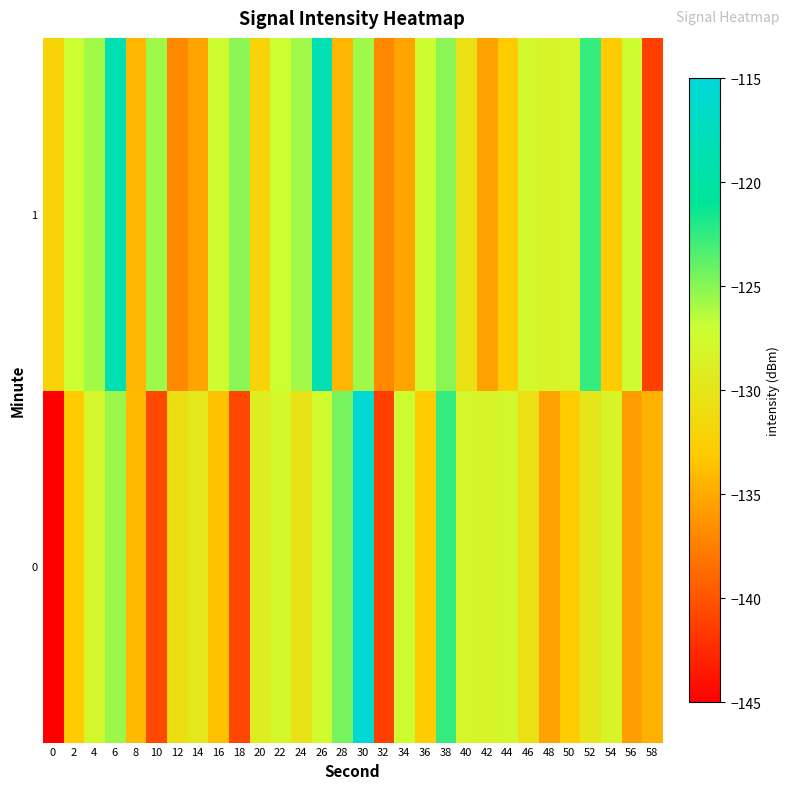

What is the difference between the highest and lowest values at 56?

8.6